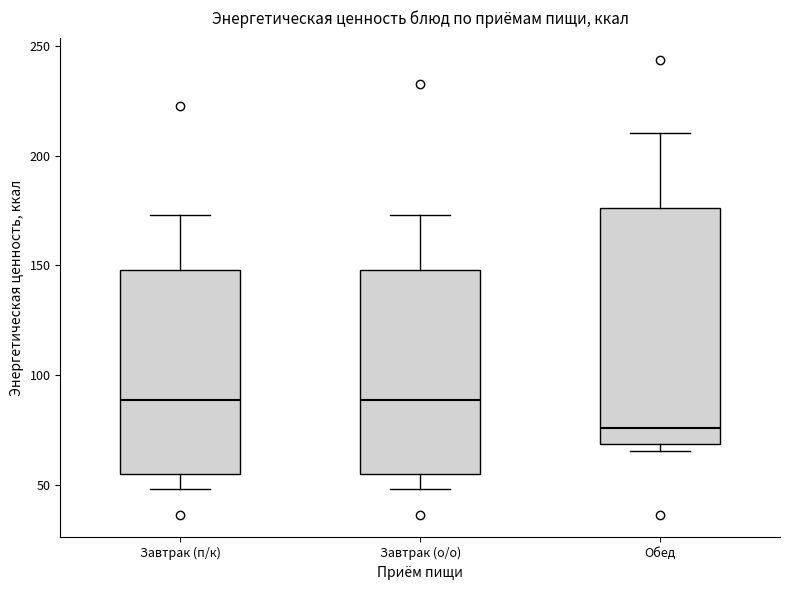

Reading left to right, read every box against the y-axis: the position of its median line, the range the box covers, and the ends of its whiskers. The values are not printed on the chart, so give them approximately, as read against the axis.

Завтрак (п/к): median 90, box 55 to 150, whiskers 50 to 175
Завтрак (о/о): median 90, box 55 to 150, whiskers 50 to 175
Обед: median 75, box 70 to 175, whiskers 65 to 210